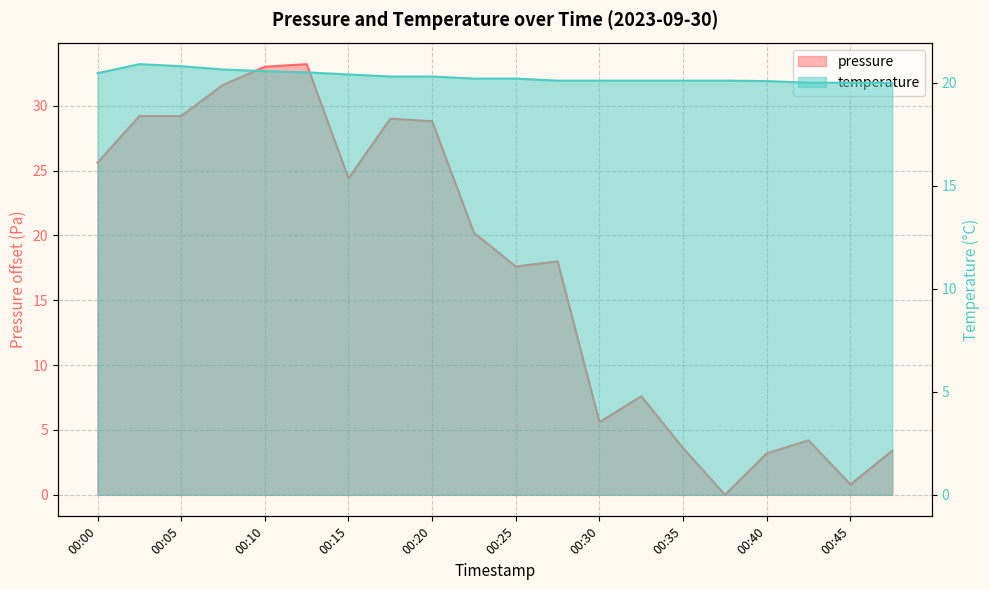

How many categories are shown in the chart?

20